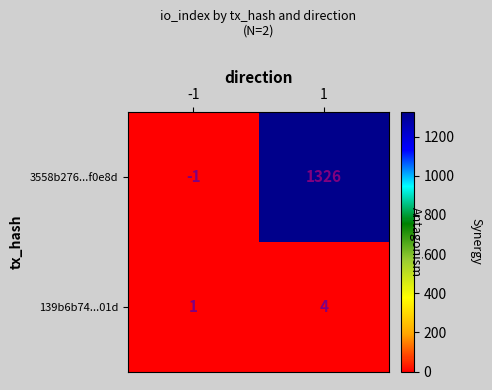

What is the difference between the 139b6b74...01d values at -1 and 1?

3